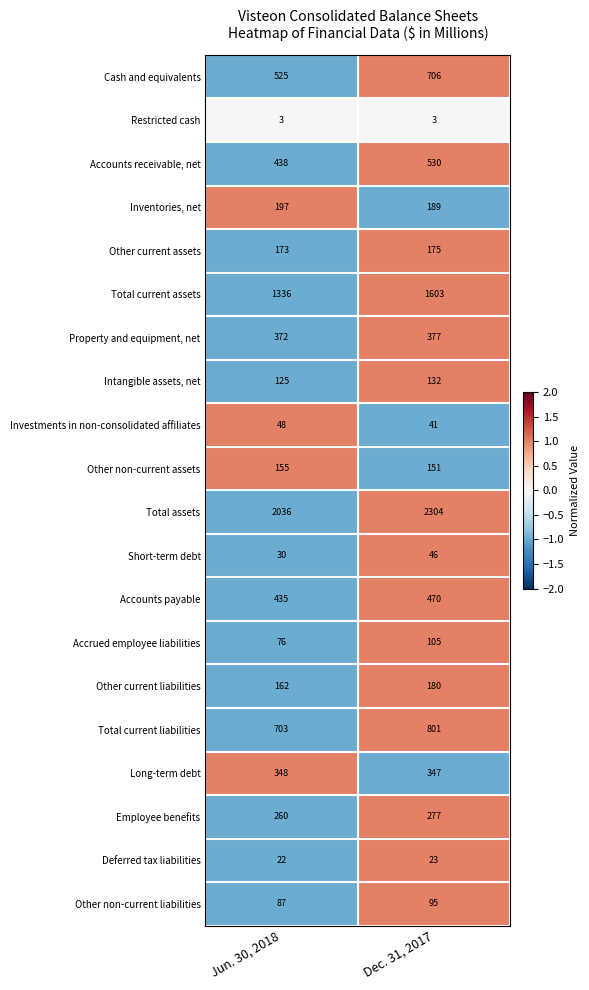

What is the total value across all series at Jun. 30, 2018?

7531